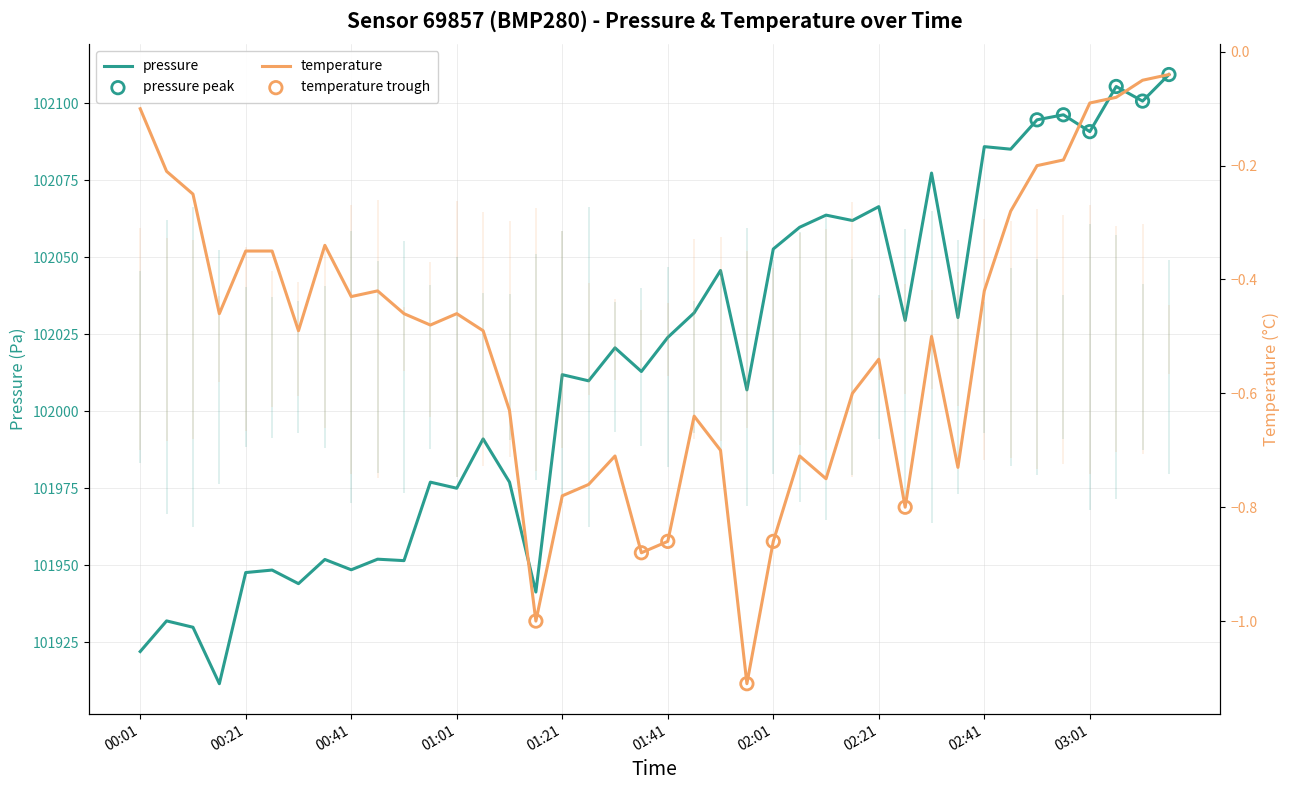

Which series has the largest total across all categories?

pressure